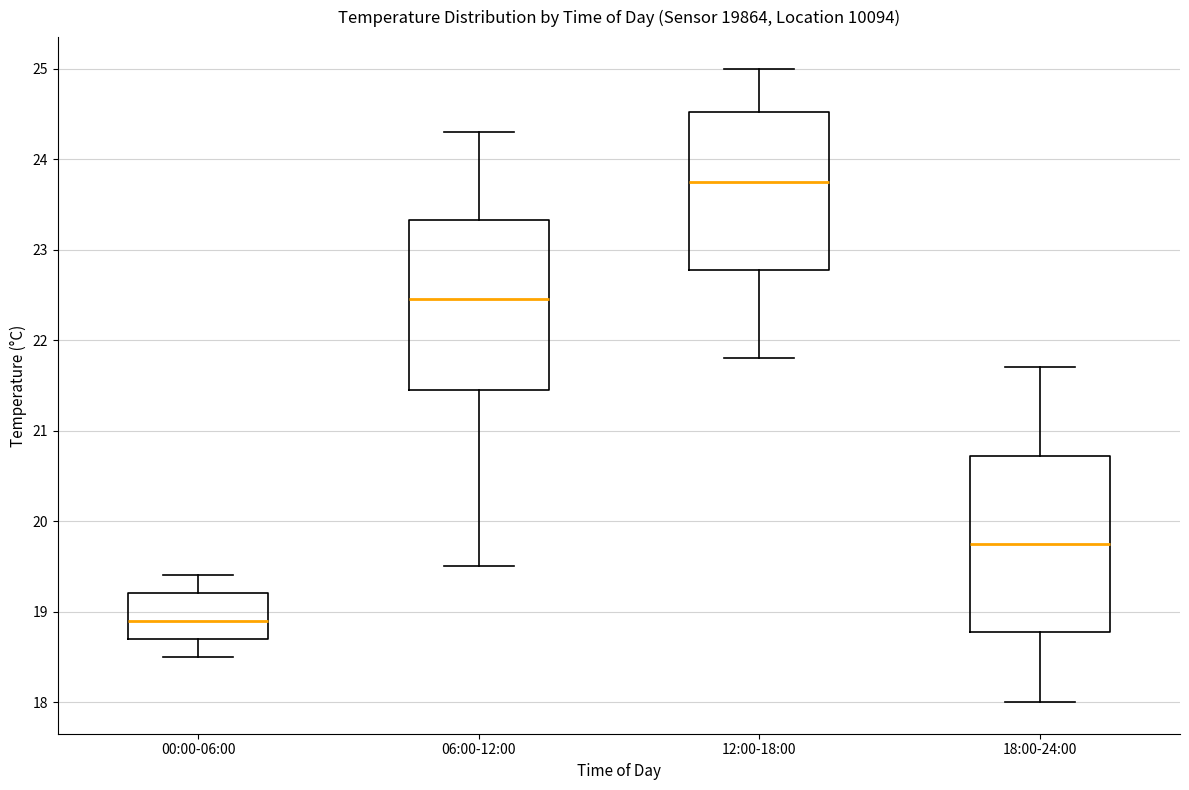

Where does the lower whisker of the box for 18:00-24:00 end on the y-axis? The values are not printed on the chart, so give them approximately, as read against the axis.

18.0